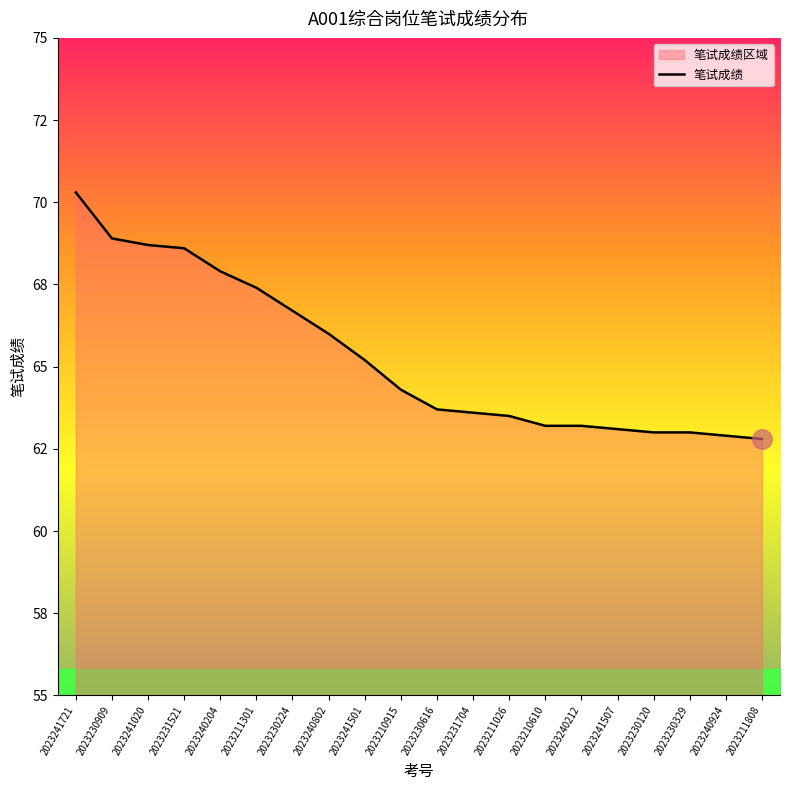

List the labels in order of value, largest first.

2023241721, 2023230909, 2023241020, 2023231521, 2023240204, 2023211301, 2023230224, 2023240802, 2023241501, 2023210915, 2023230616, 2023231704, 2023211026, 2023210610, 2023240212, 2023241507, 2023230120, 2023230329, 2023240924, 2023211808